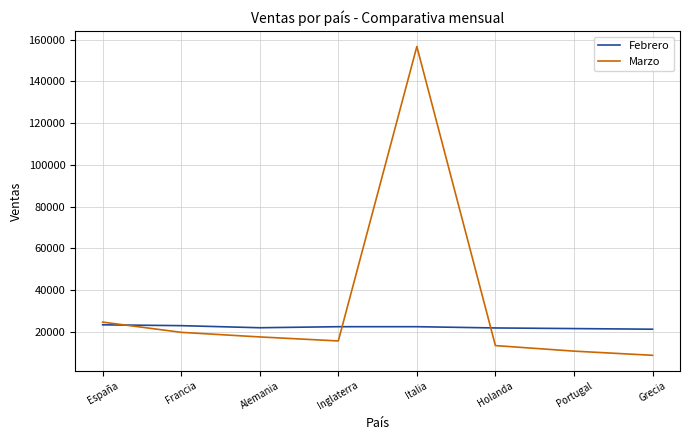

List the series in order of their peak value, highest first.

Marzo, Febrero